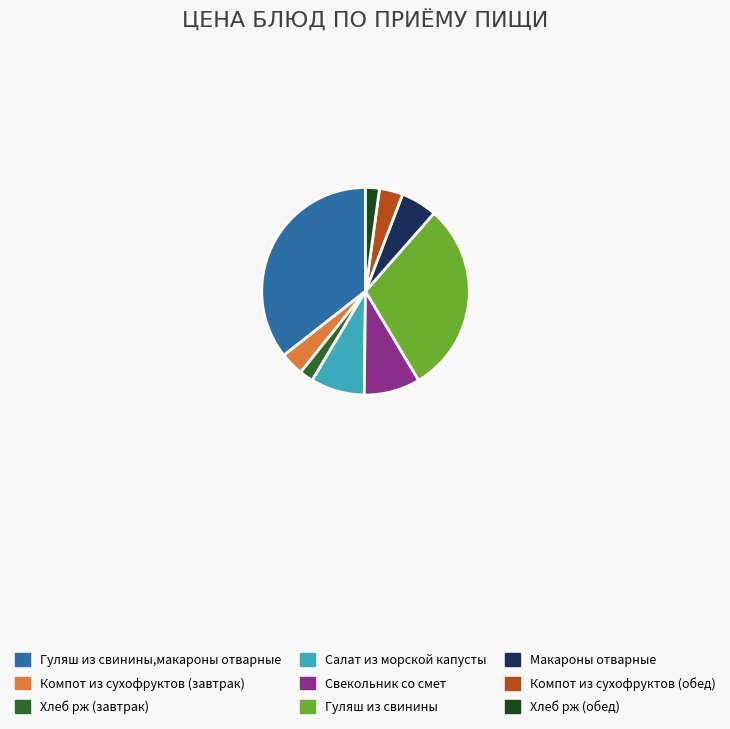

Is there any slice that represents more than half of the pie?

No